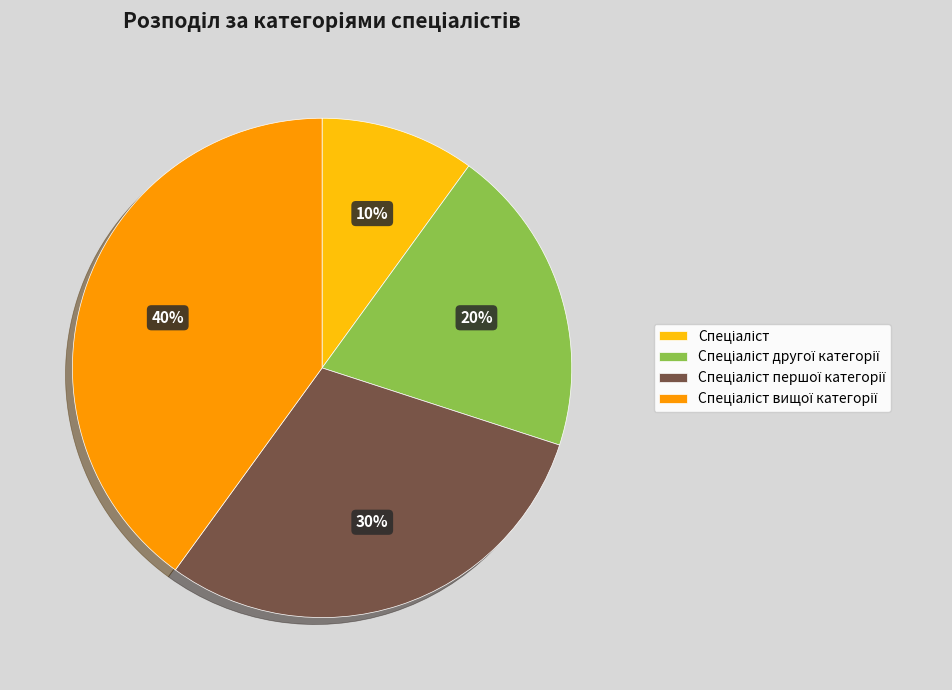

Is there a majority slice in this chart?

No